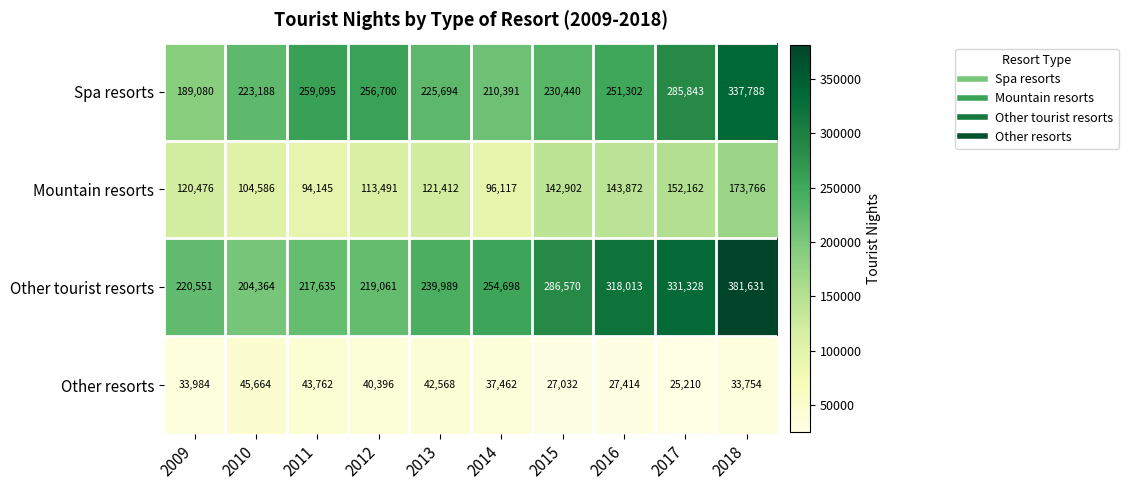

The Spa resorts series shows 210391 at 2014. True or false?

True